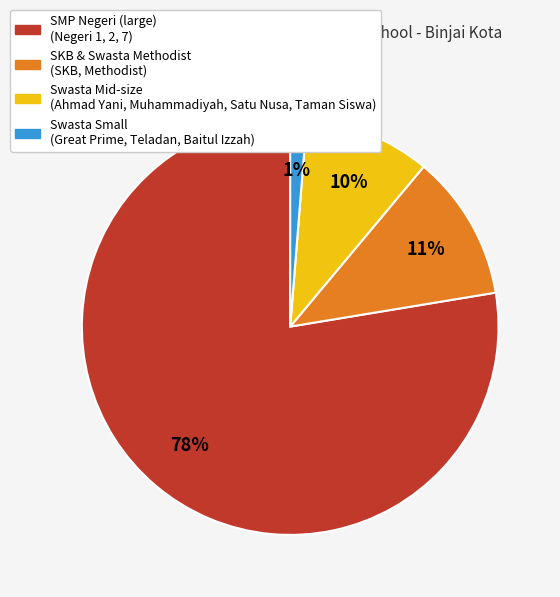

How many segments does this pie chart have?

4